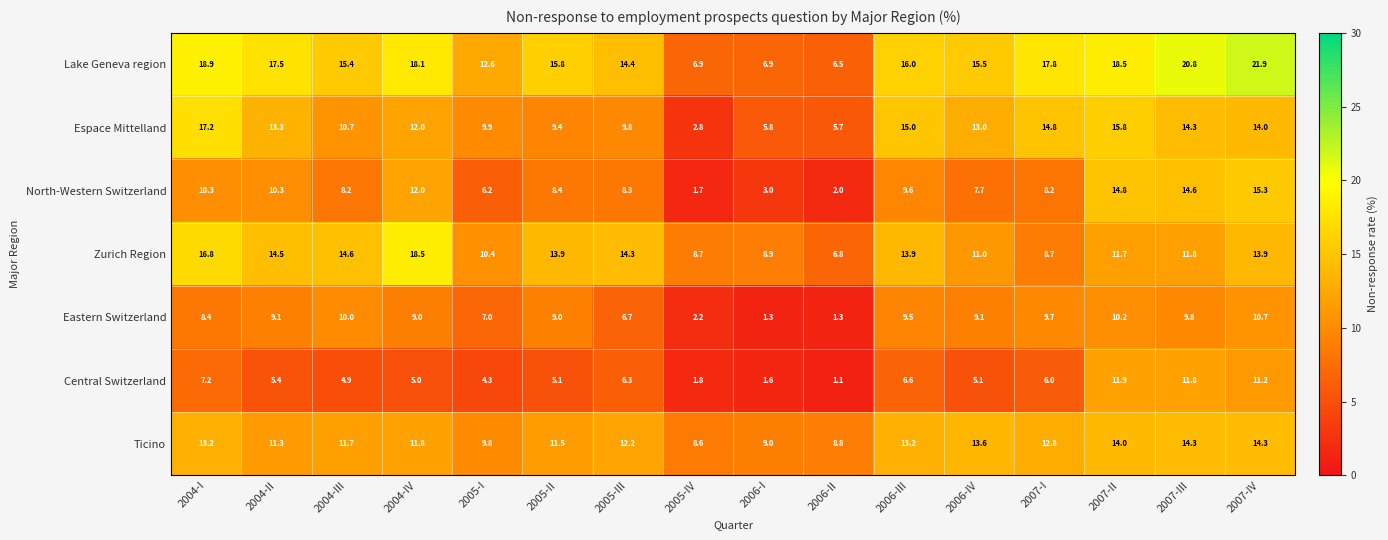

The value of Zurich Region at 2006-II is 9.7. True or false?

False